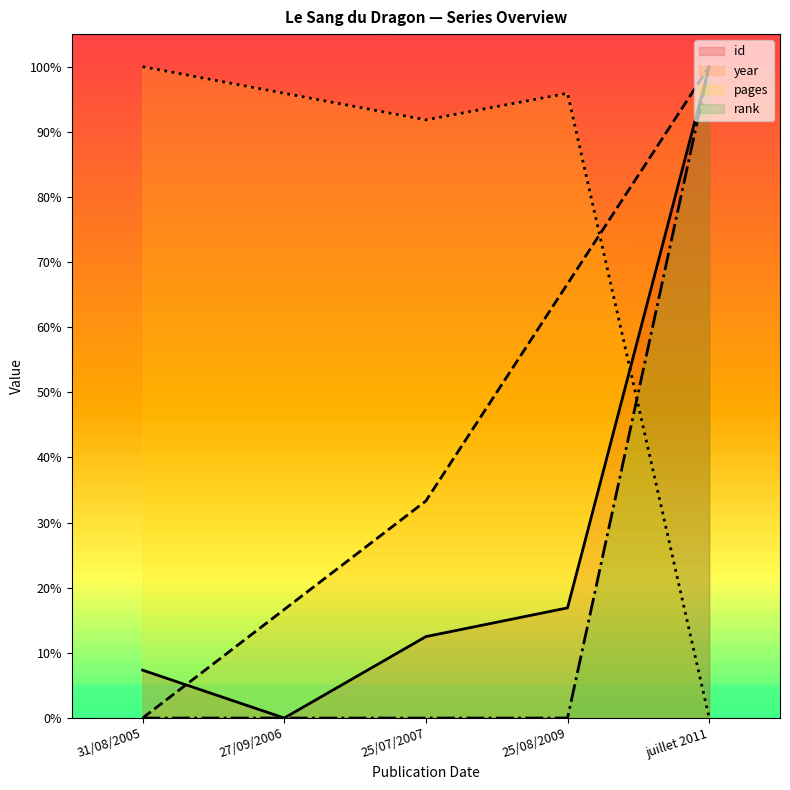

How many categories are shown in the chart?

5